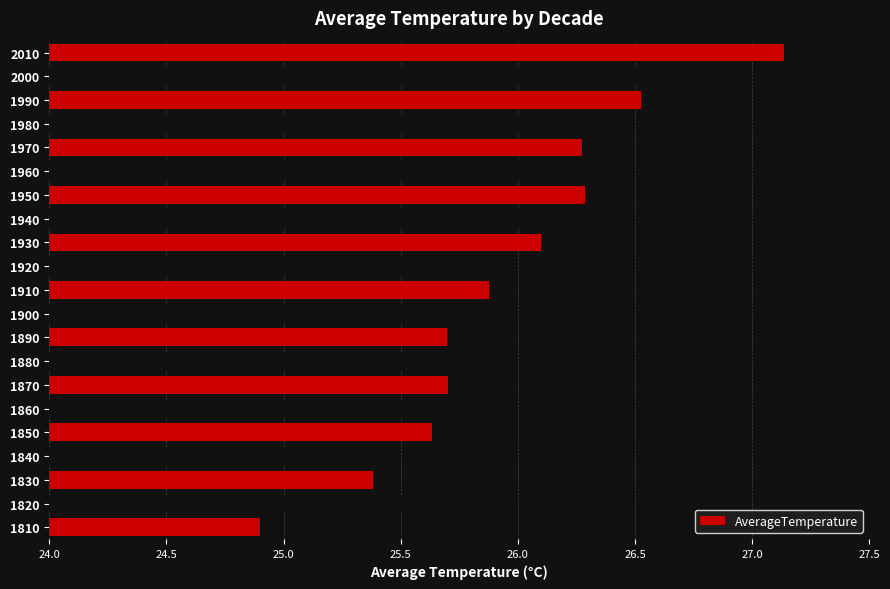

True or false: the data shows 26.3 at 1940.

True